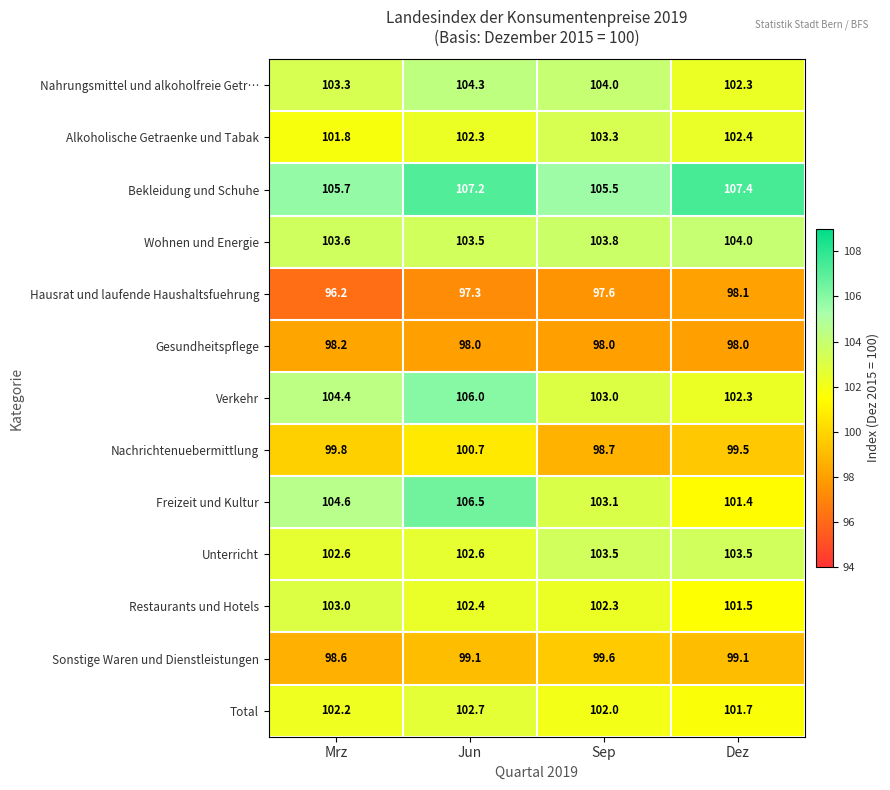

What is the difference between the Nahrungsmittel und alkoholfreie Getr… values at Jun and Dez?

2.0